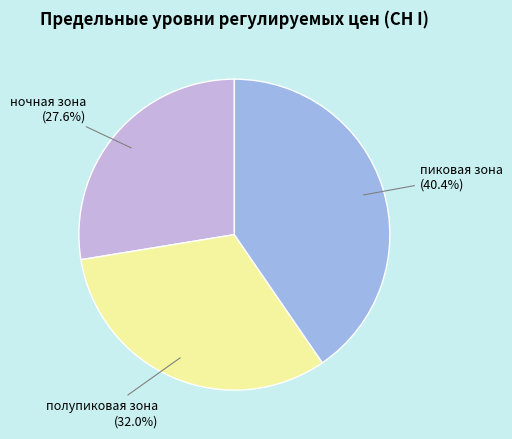

The пиковая зона slice represents 26% of the pie. True or false?

False